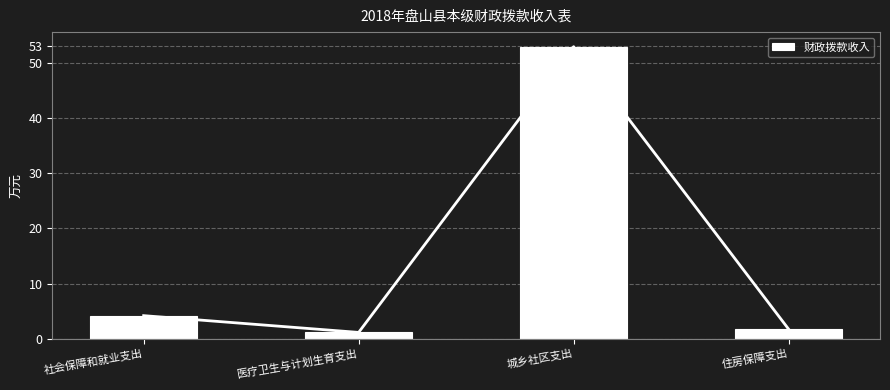

True or false: the data shows 1.6 at 医疗卫生与计划生育支出.

False